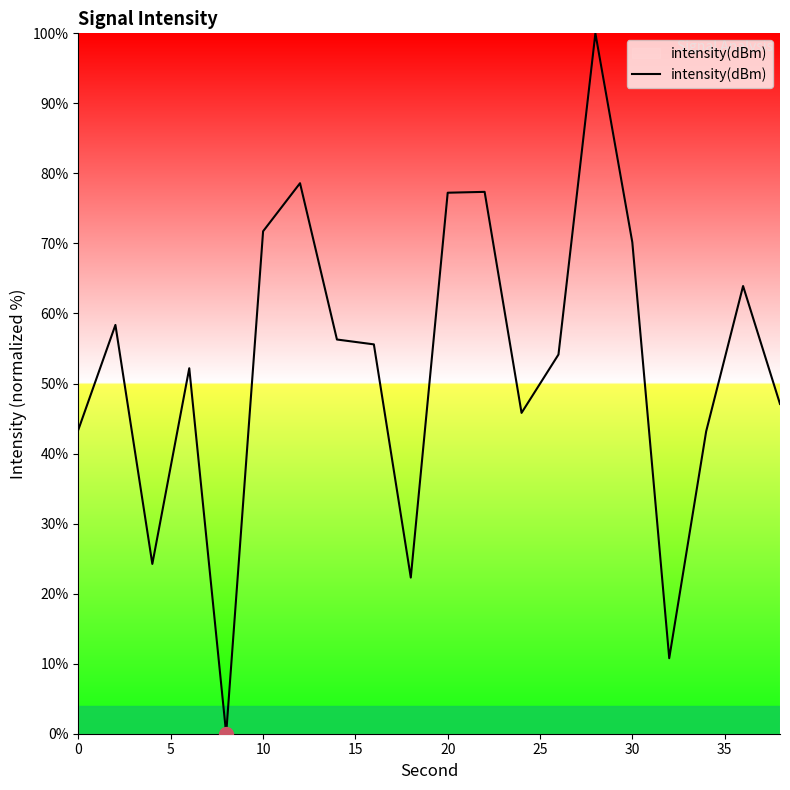

What is the maximum value shown in the chart?

100.0